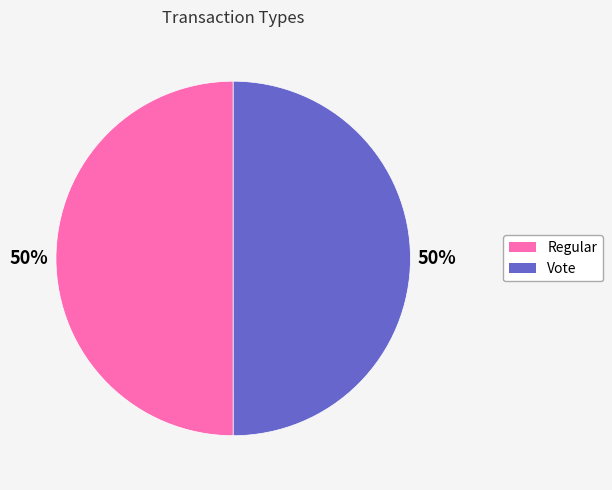

To the nearest percent, what portion does Regular represent?

50%